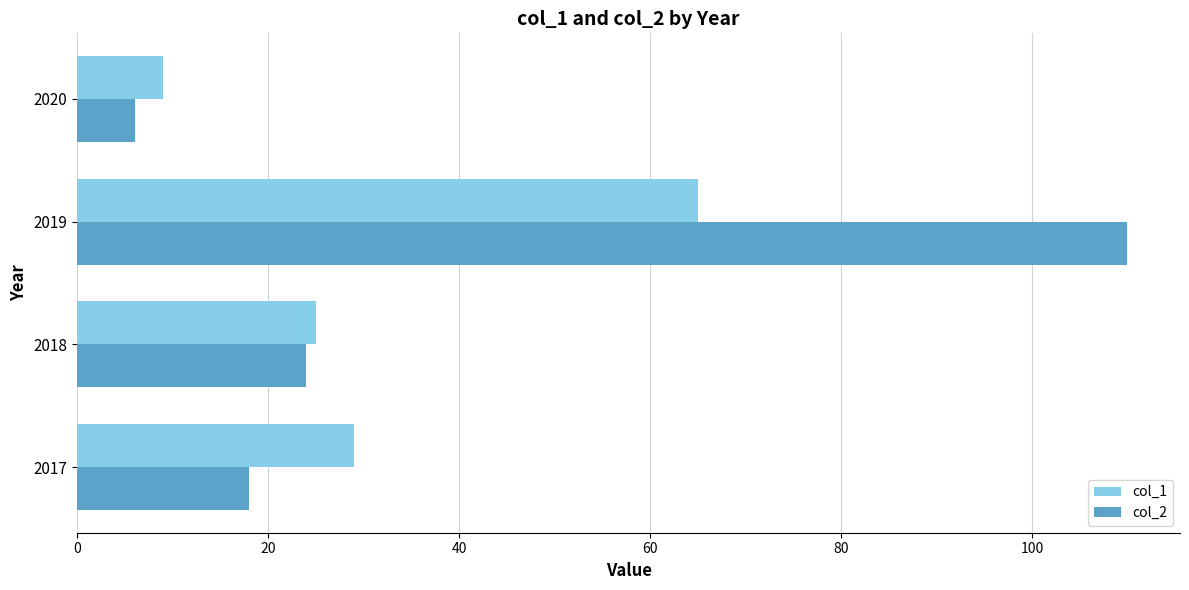

What is the average value of the col_2 series?

40